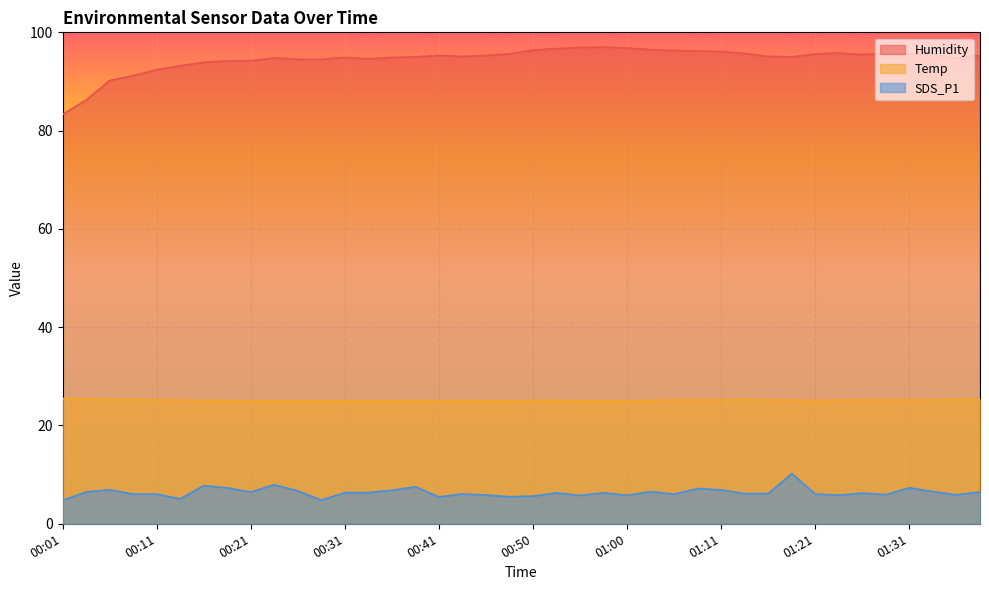

True or false: SDS_P1 has more than 1 interior local peaks.

True